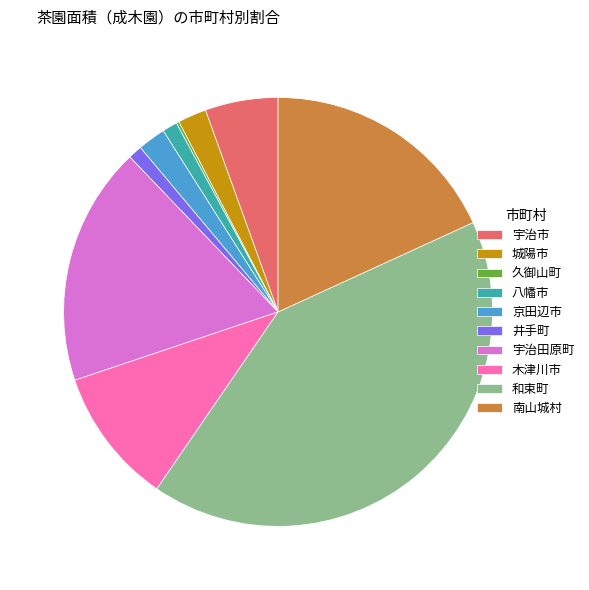

Is 城陽市 the majority of the pie?

No